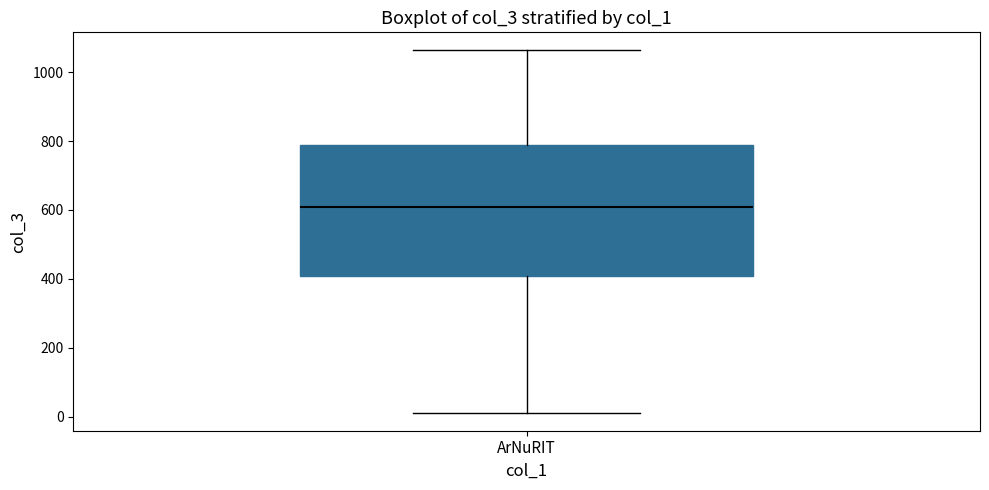

Where does the median line of the box for ArNuRIT sit on the y-axis? The values are not printed on the chart, so give them approximately, as read against the axis.

600